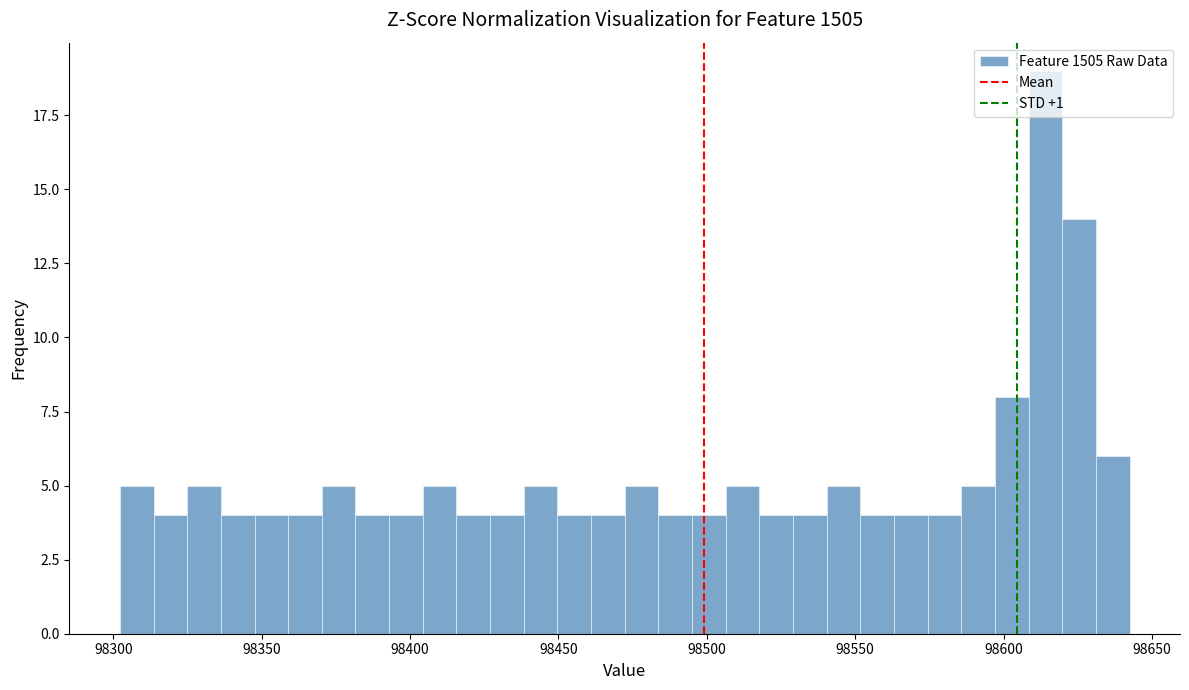

Around what value on the x-axis is the tallest bar? Give the approximate position of its centre, as read against the axis.

98615